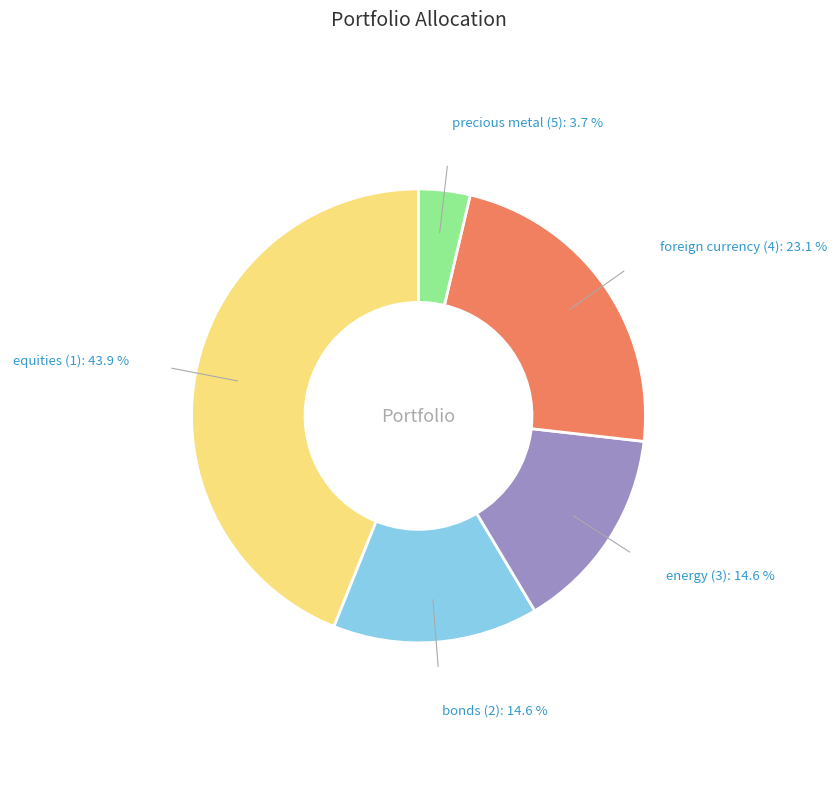

Is precious metal (5) the majority of the pie?

No